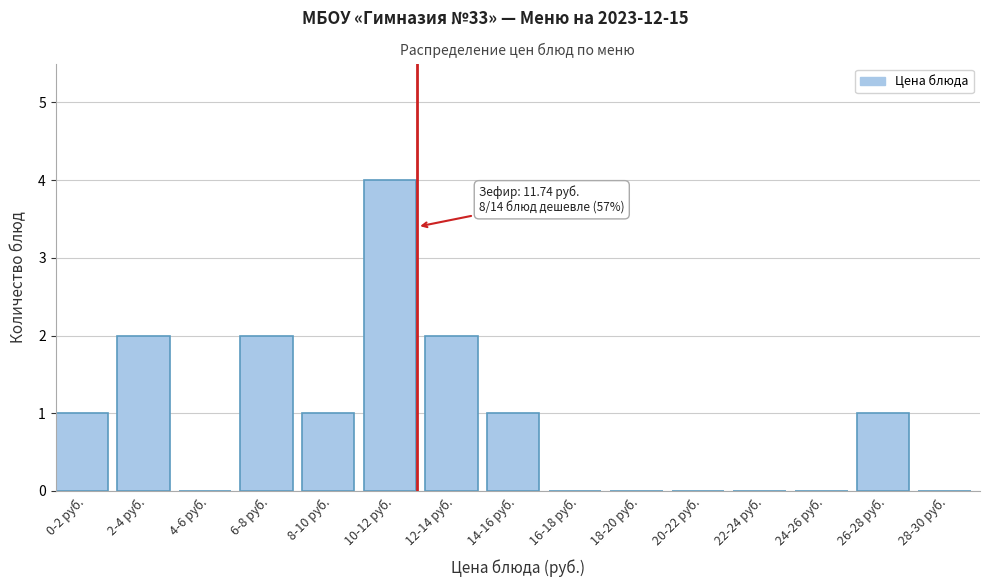

Reading left to right, extract all data points from this chart.

0-2 руб.=1	2-4 руб.=2	4-6 руб.=0	6-8 руб.=2	8-10 руб.=1	10-12 руб.=4	12-14 руб.=2	14-16 руб.=1	16-18 руб.=0	18-20 руб.=0	20-22 руб.=0	22-24 руб.=0	24-26 руб.=0	26-28 руб.=1	28-30 руб.=0